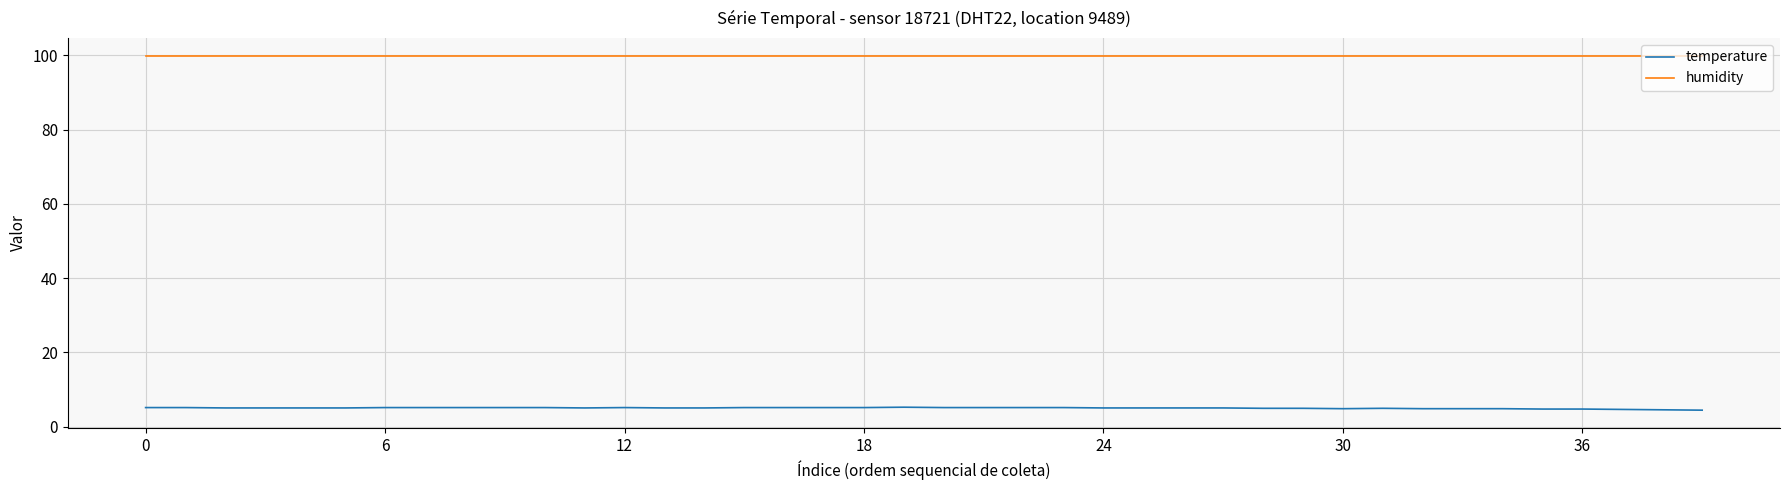

How many series are shown in this chart?

2